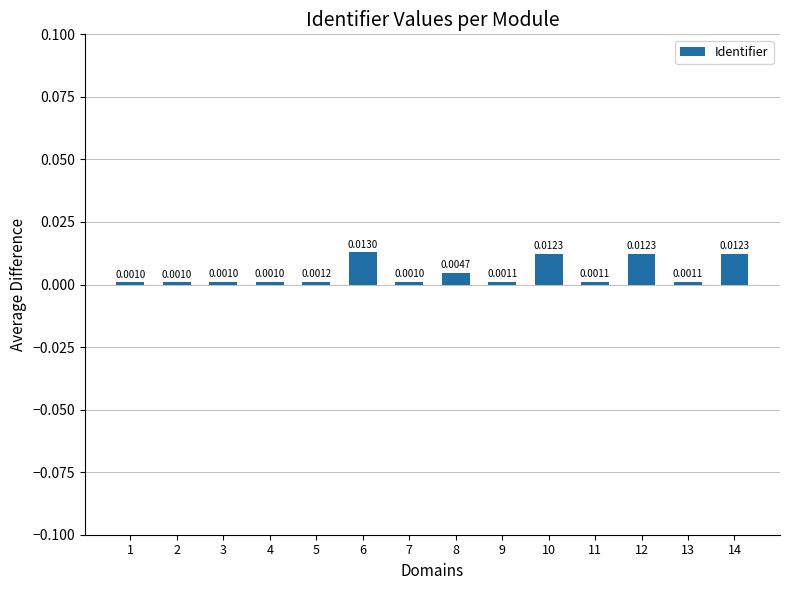

How many bars are there in total?

14